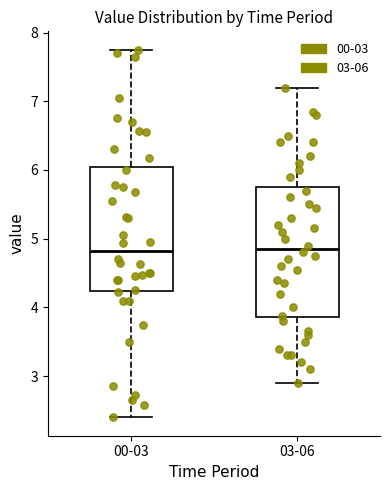

Where does the median line of the box for 00-03 sit on the y-axis? The values are not printed on the chart, so give them approximately, as read against the axis.

4.8